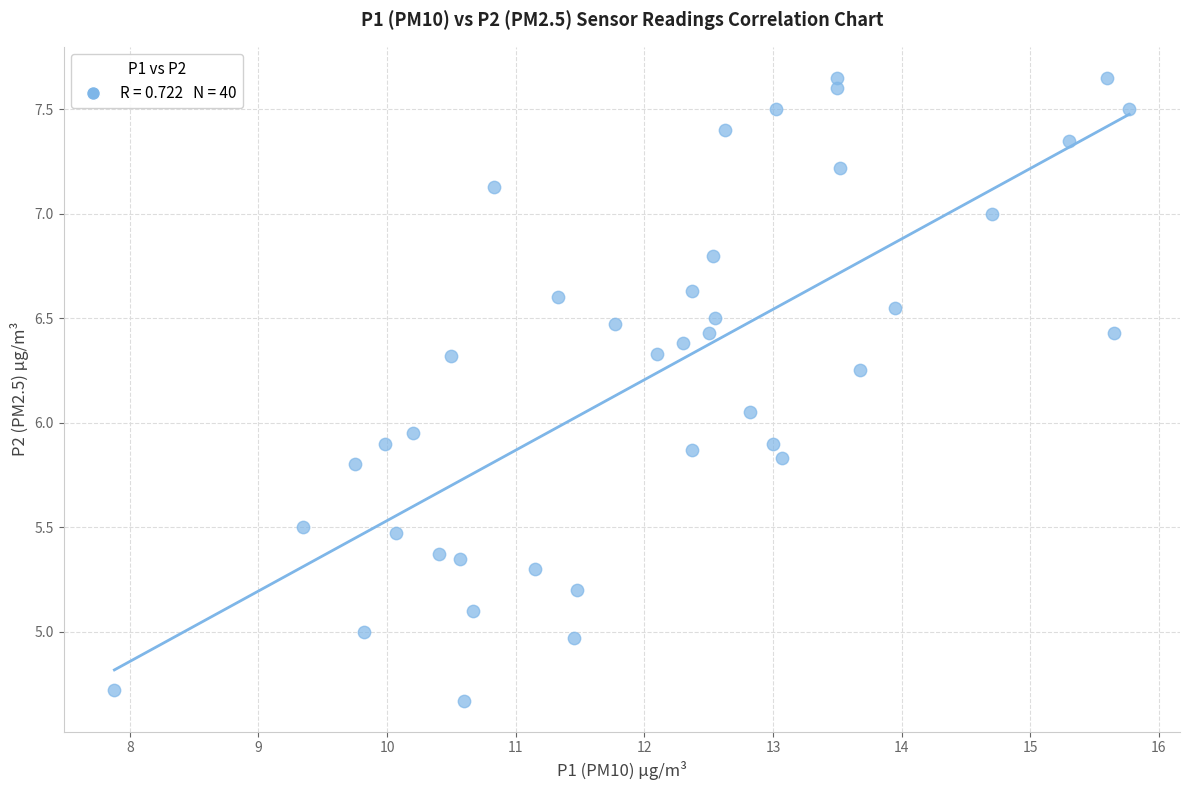

What is the range of Y values (max minus min)?

3.0